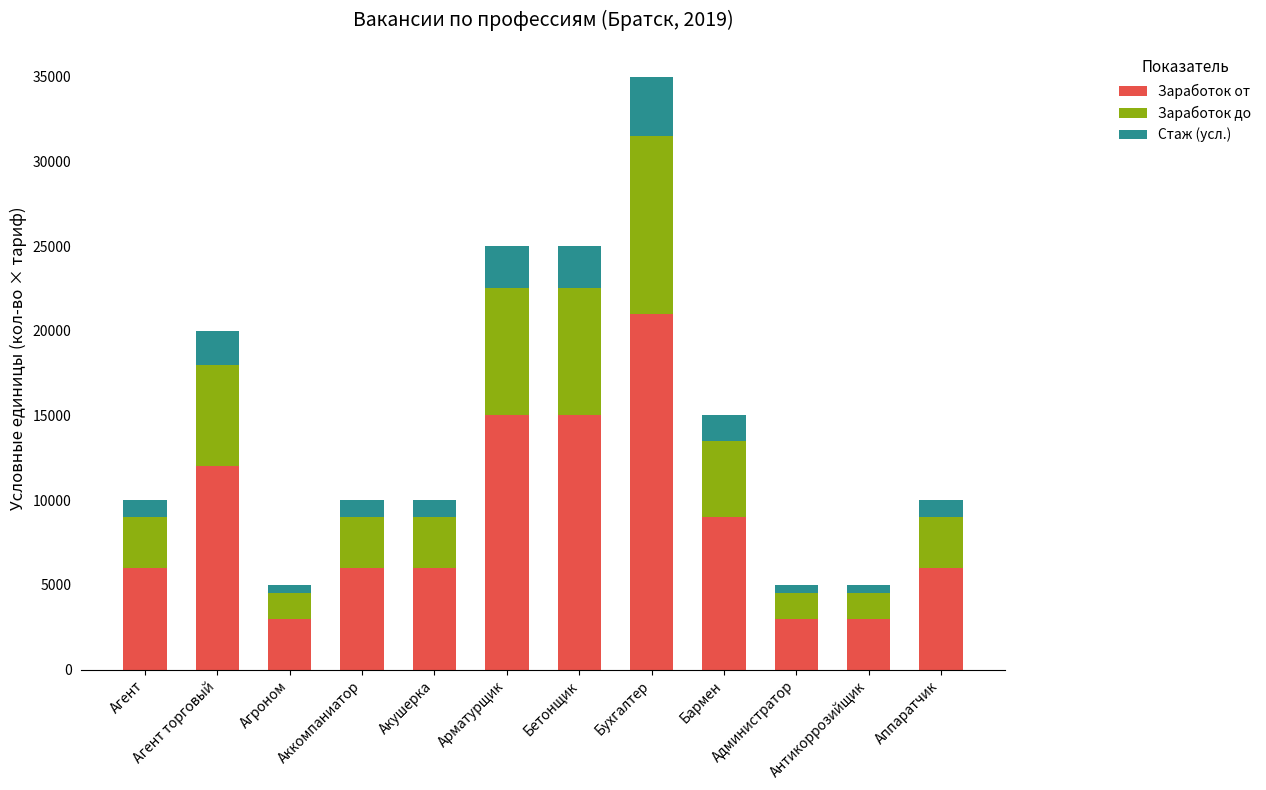

What is the highest value of the Заработок от series?

21000